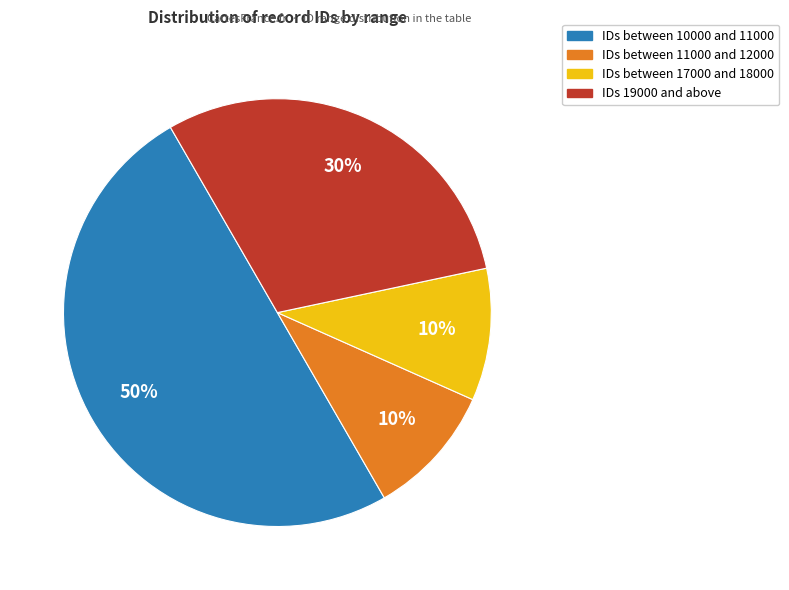

To the nearest percent, what is the average slice percentage?

25%